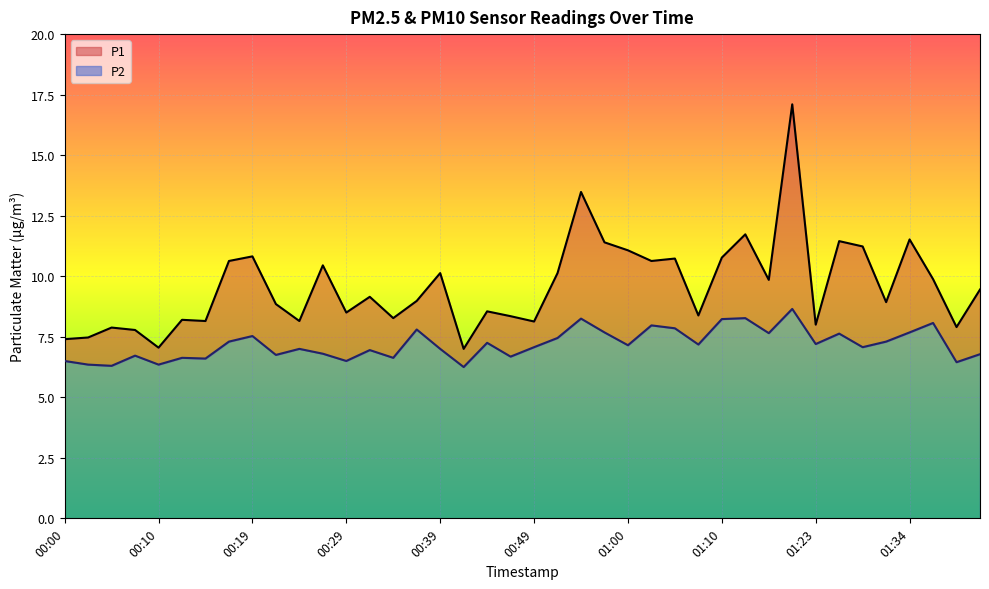

At which category does the chart reach its minimum across all series?

00:42